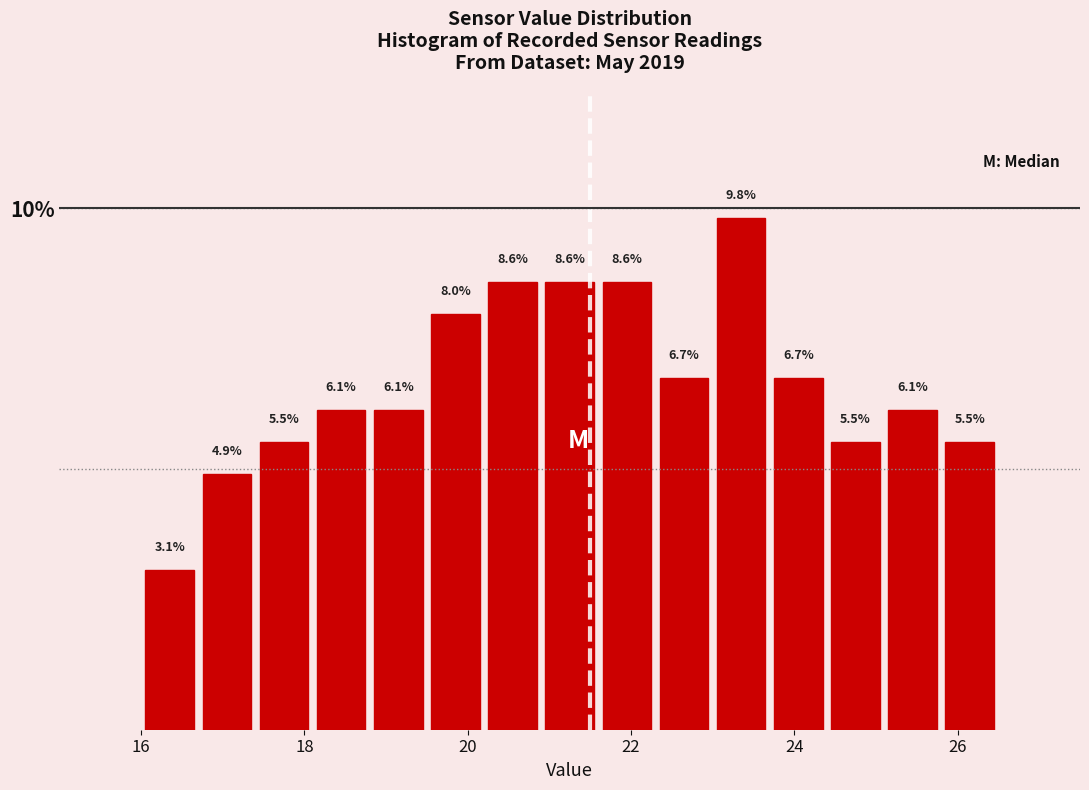

Around what value on the x-axis is the tallest bar? Give the approximate position of its centre, as read against the axis.

23.4